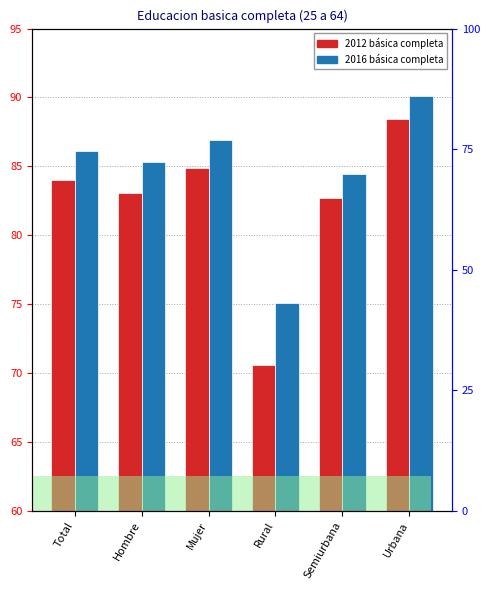

What position from the left is Urbana?

6